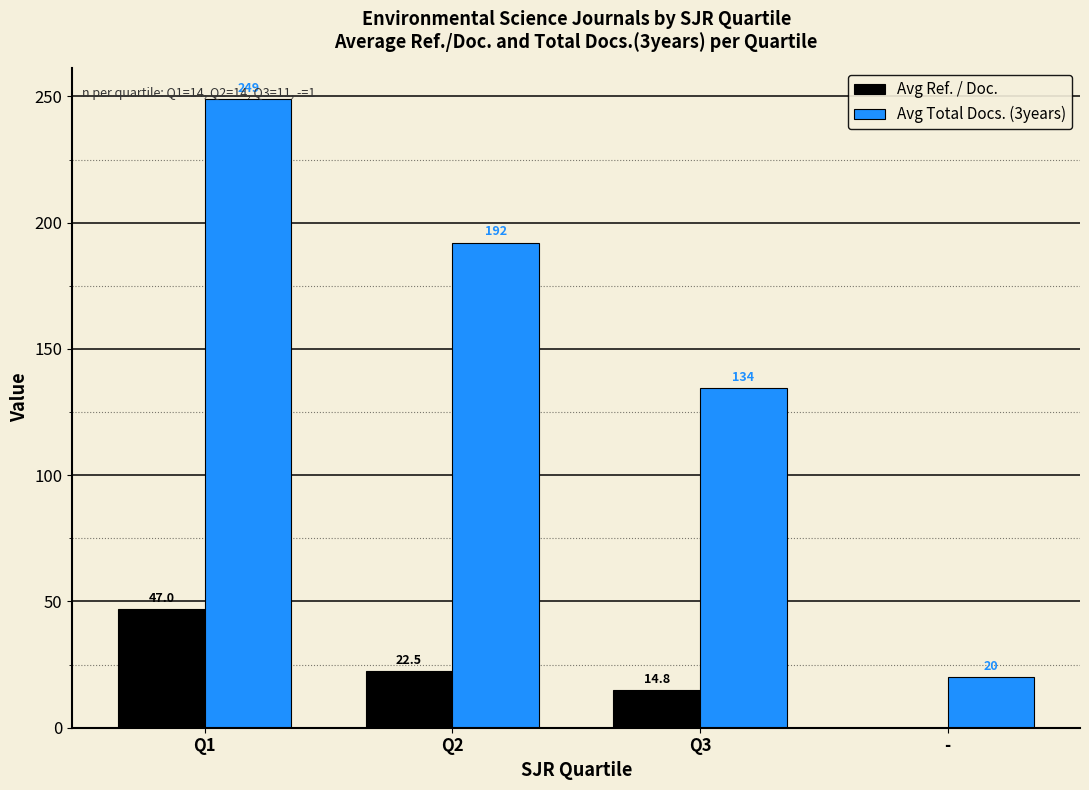

How many values in the Avg Total Docs. (3years) series exceed 192?

2